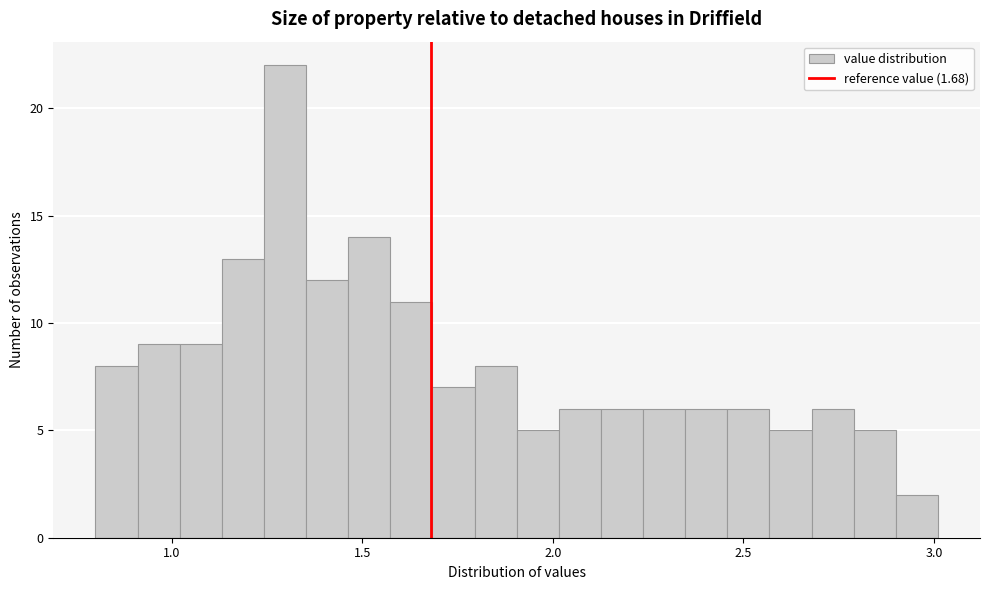

Around what value on the x-axis is the tallest bar? Give the approximate position of its centre, as read against the axis.

1.30